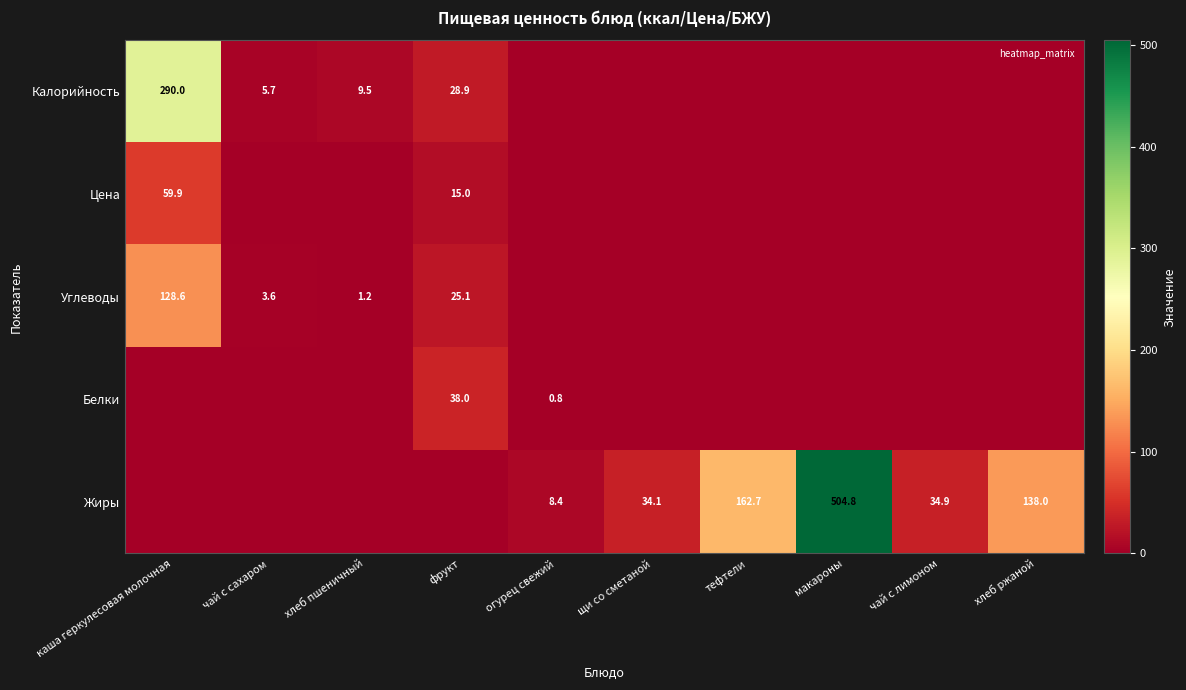

Rank the series at огурец свежий from lowest to highest value.

Калорийность, Цена, Углеводы, Белки, Жиры